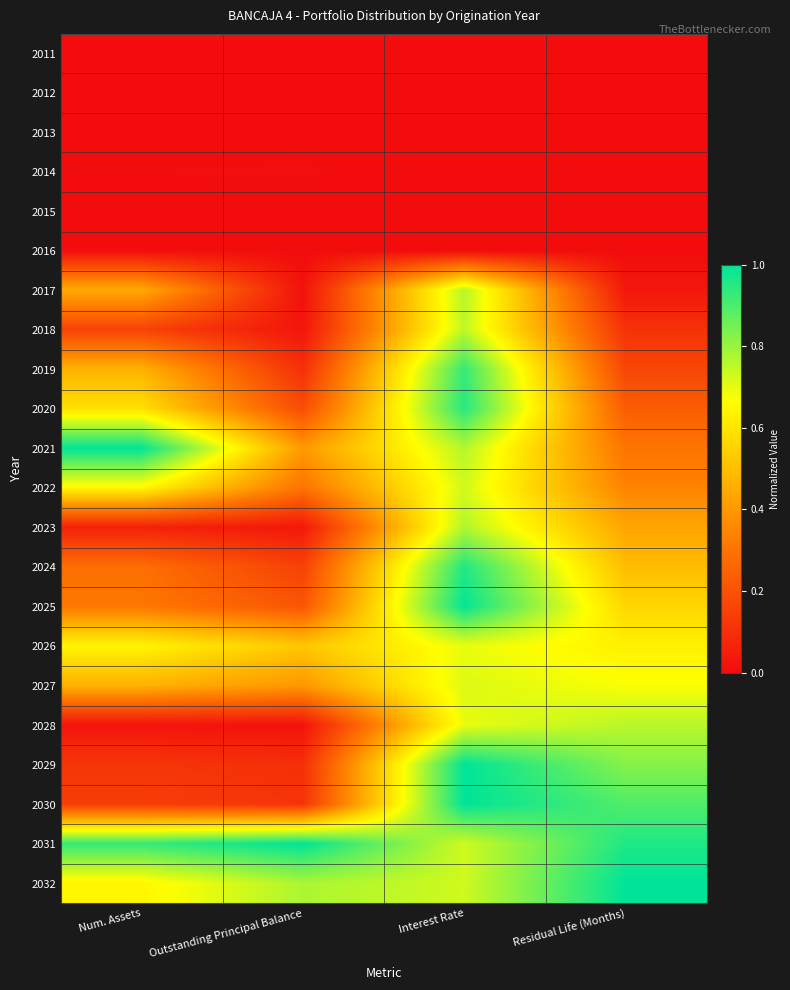

At which category does the chart reach its minimum across all series?

Num. Assets